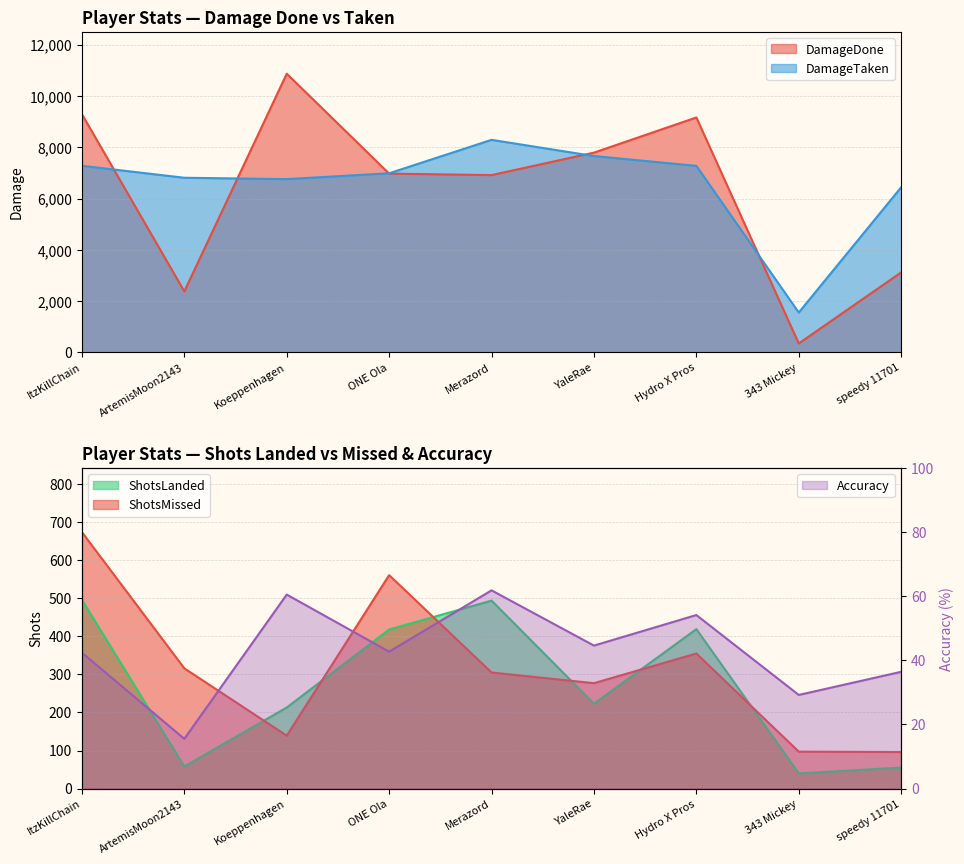

What is the total value across all series at ItzKillChain?

17788.4